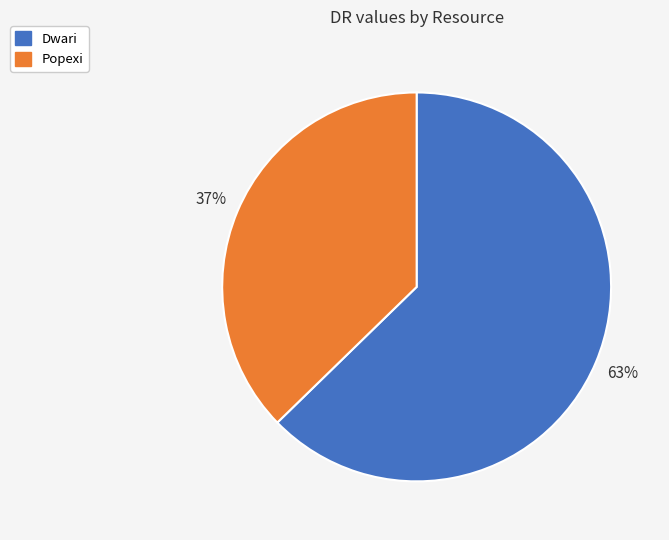

How many slices are in this pie chart?

2